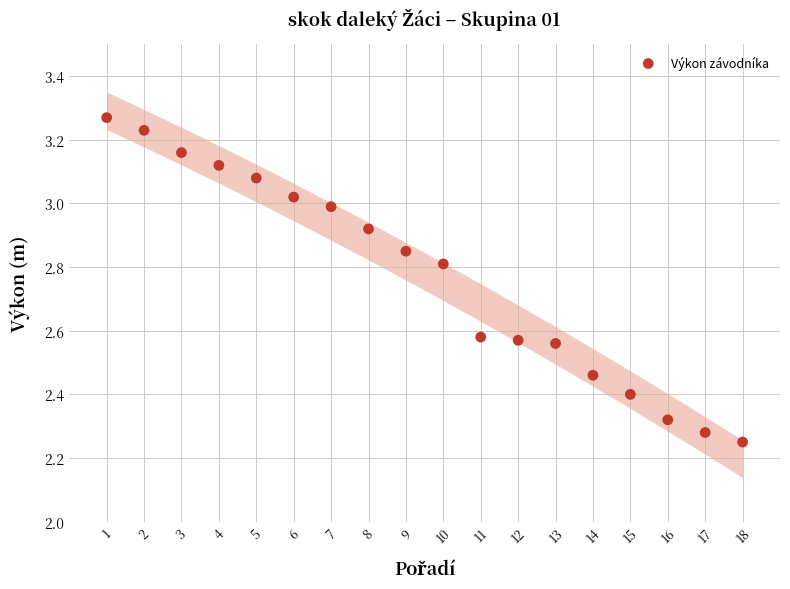

What is the range of Y values (max minus min)?

1.0